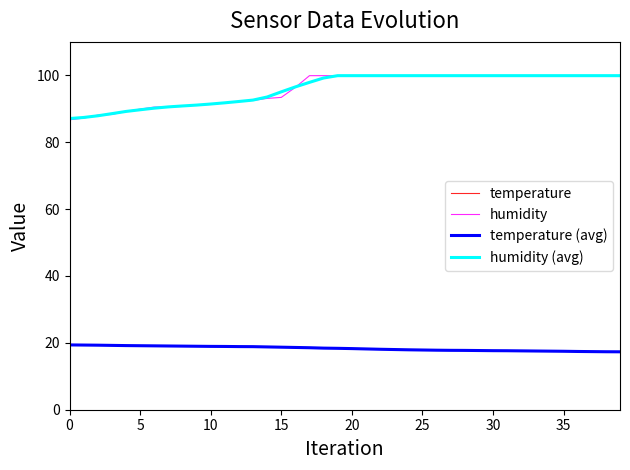

True or false: temperature and humidity (avg) cross at least once.

False